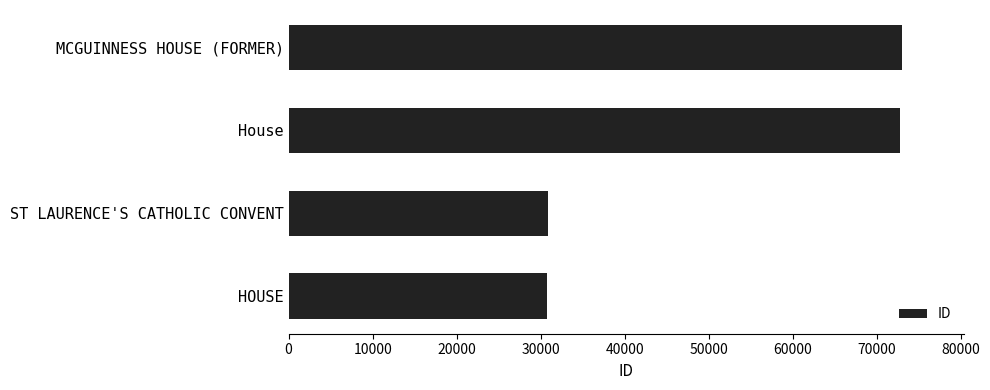

True or false: the data shows 73028 at MCGUINNESS HOUSE (FORMER).

True